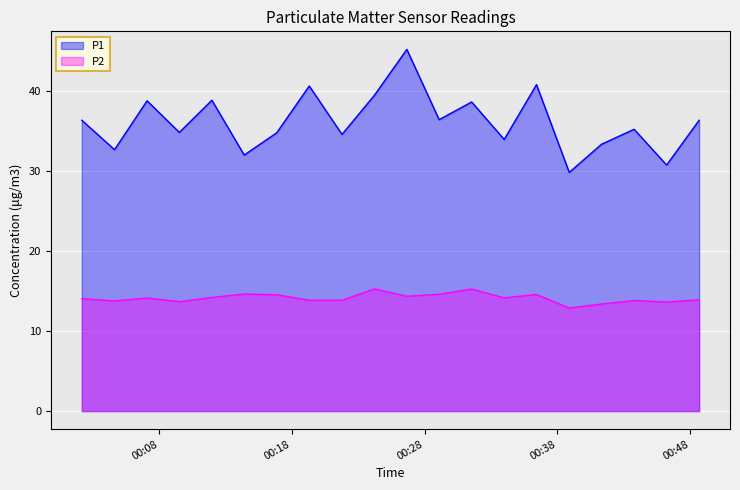

Which series changed the most between 2023-04-10T00:04:39 and 2023-04-10T00:19:19?

P1